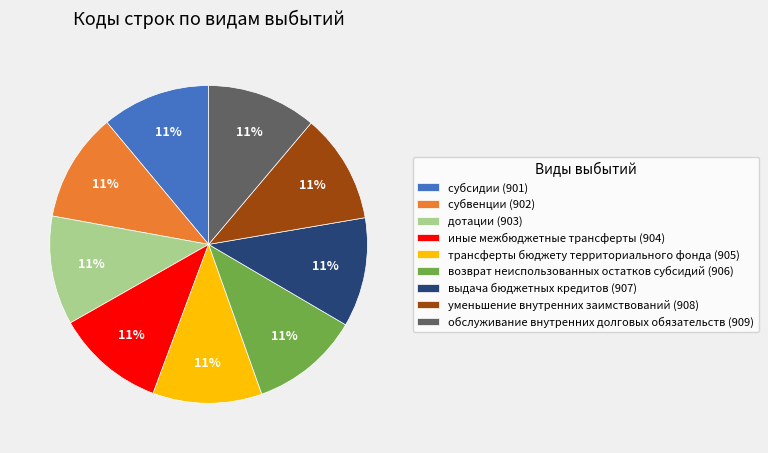

Does иные межбюджетные трансферты represent more than half of the total?

No